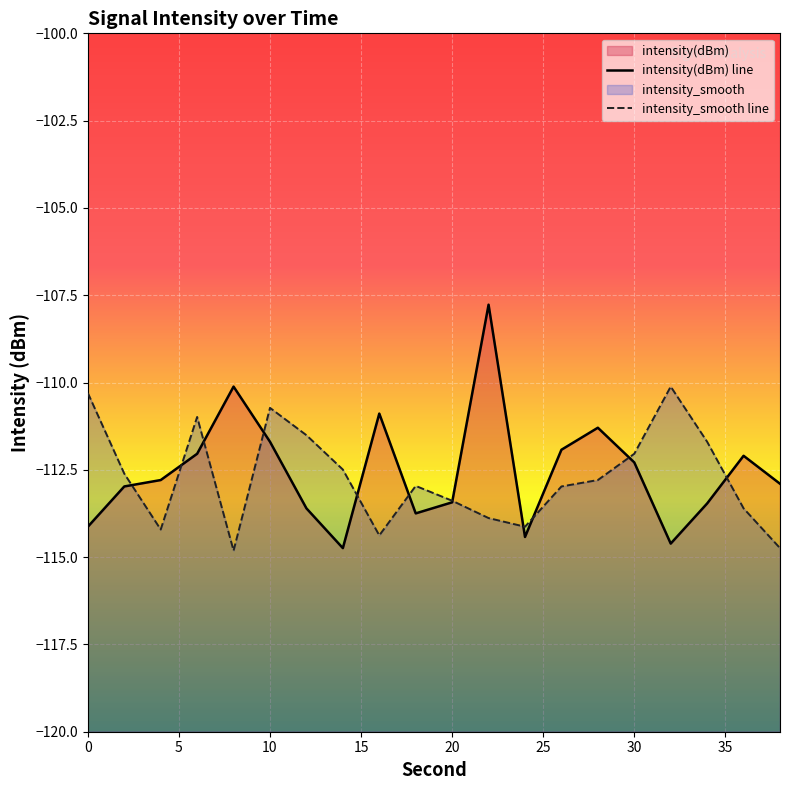

The intensity_smooth series shows -161.7 at 8. True or false?

False